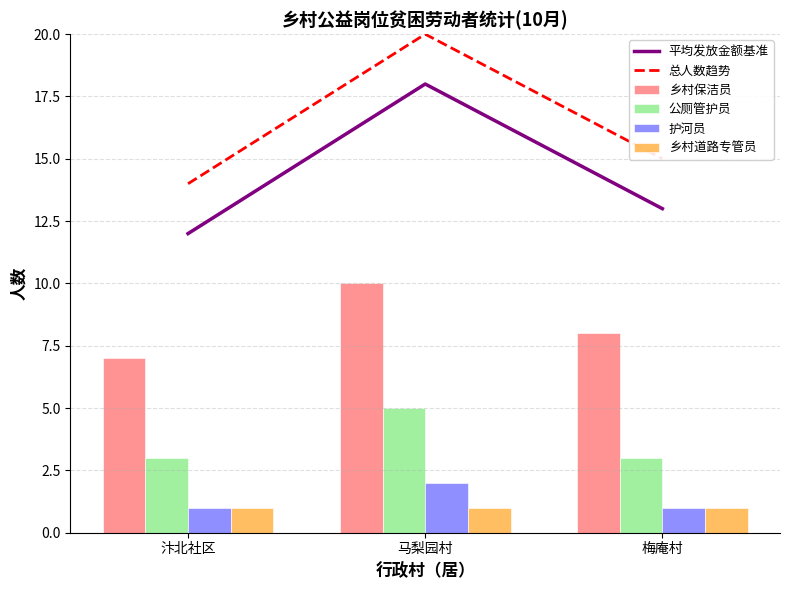

At how many categories does at least one series exceed 8?

3